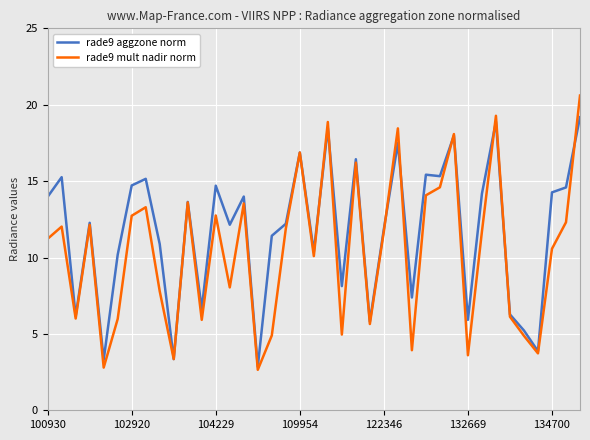

List the series in order of their peak value, lowest first.

rade9 aggzone norm, rade9 mult nadir norm